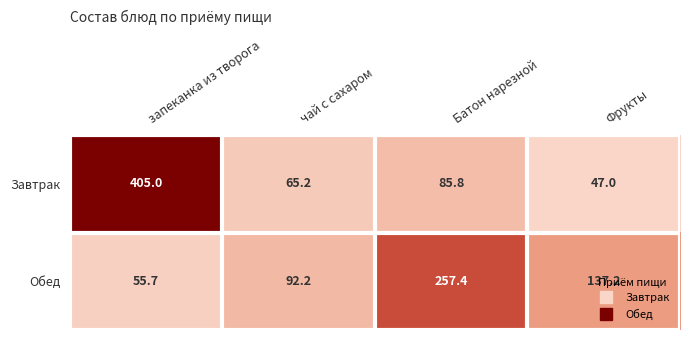

Where does the Завтрак series first go above 85?

запеканка из творога